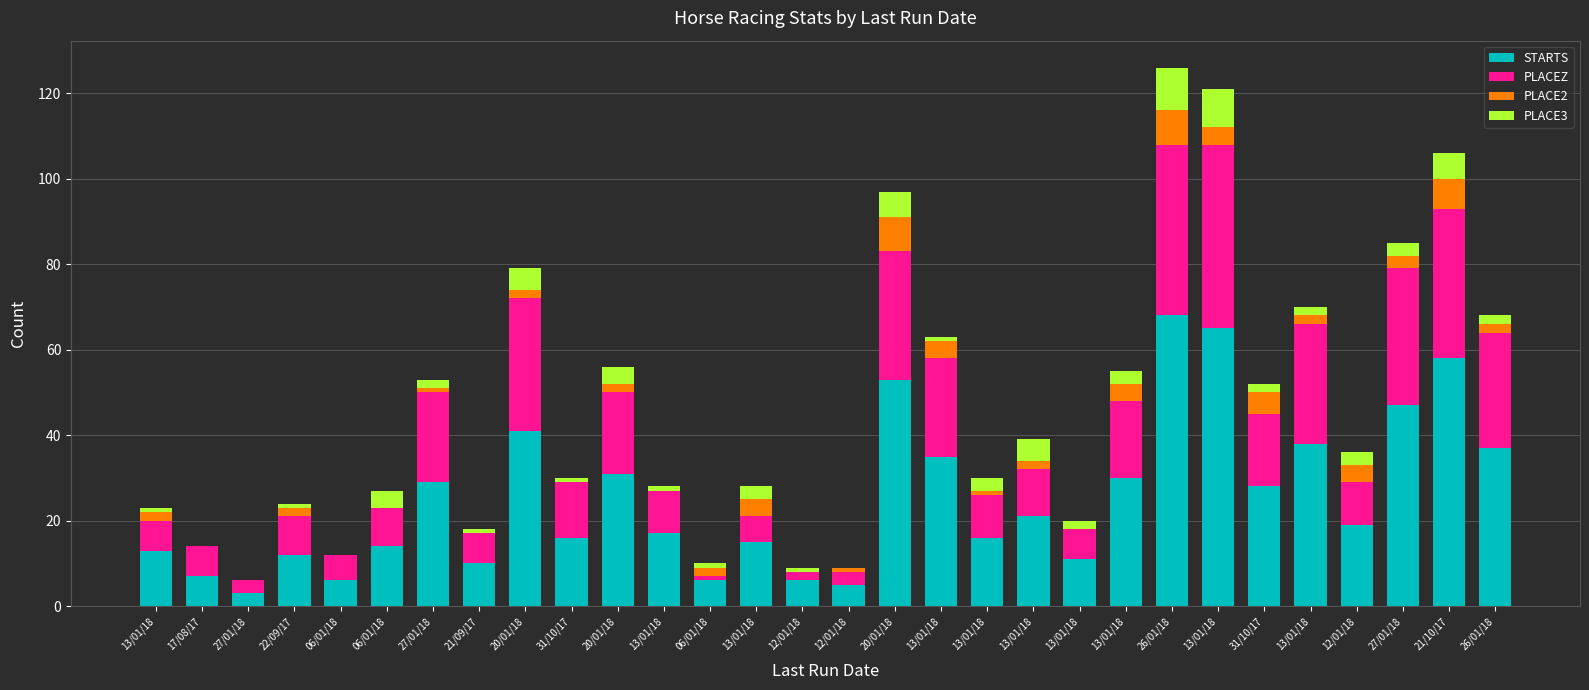

What are all the series names shown in the legend?

STARTS, PLACEZ, PLACE2, PLACE3